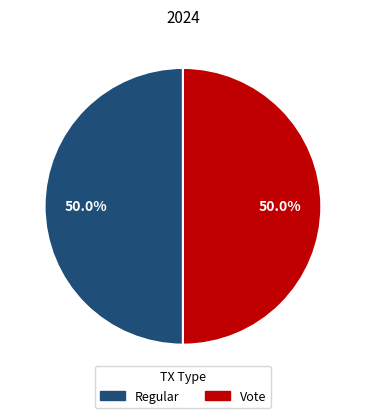

To the nearest percent, what is the average slice percentage?

50%